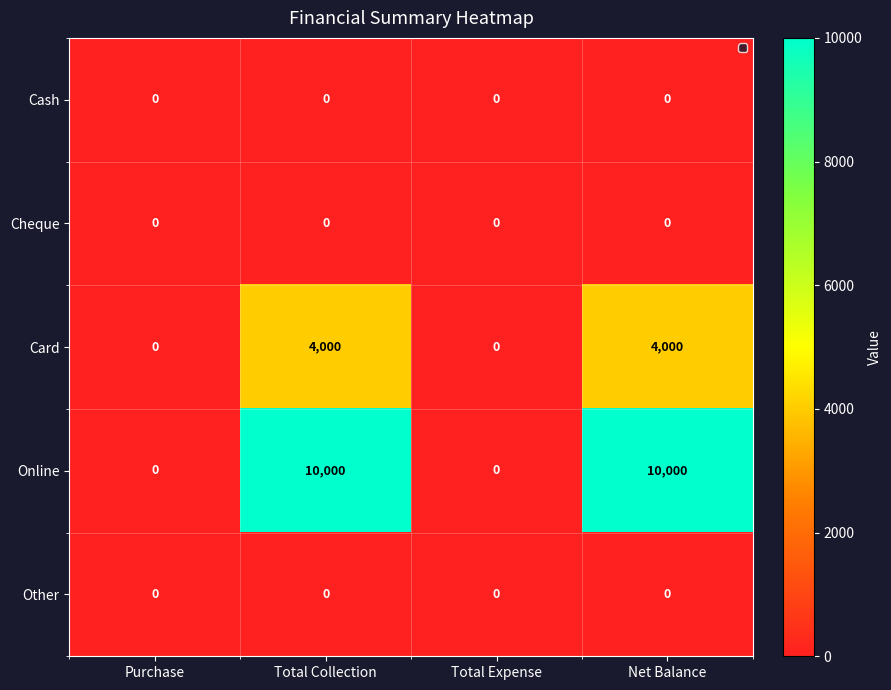

True or false: Cheque has a value of 0 at Total Expense.

True